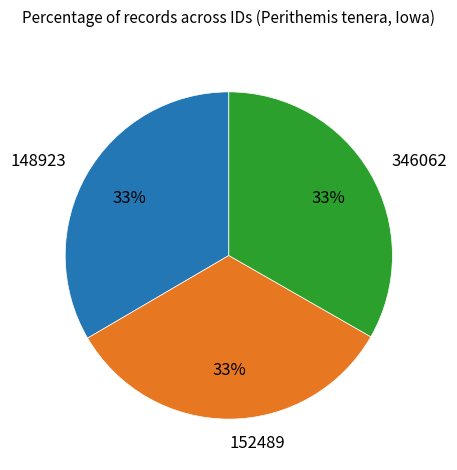

To the nearest percent, what portion does 152489 represent?

33%